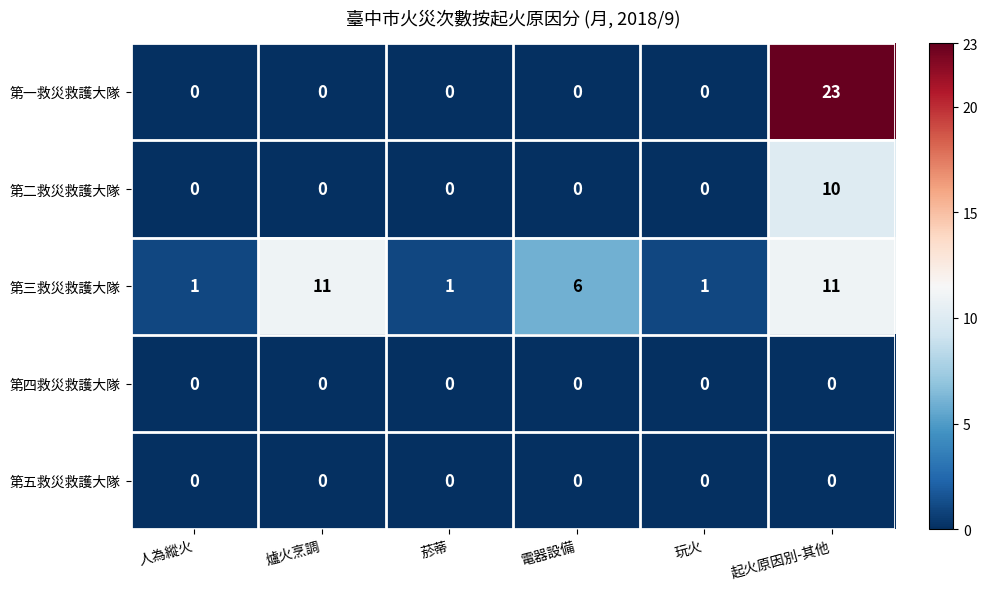

The value of 第四救災救護大隊 at 電器設備 is 0. True or false?

True